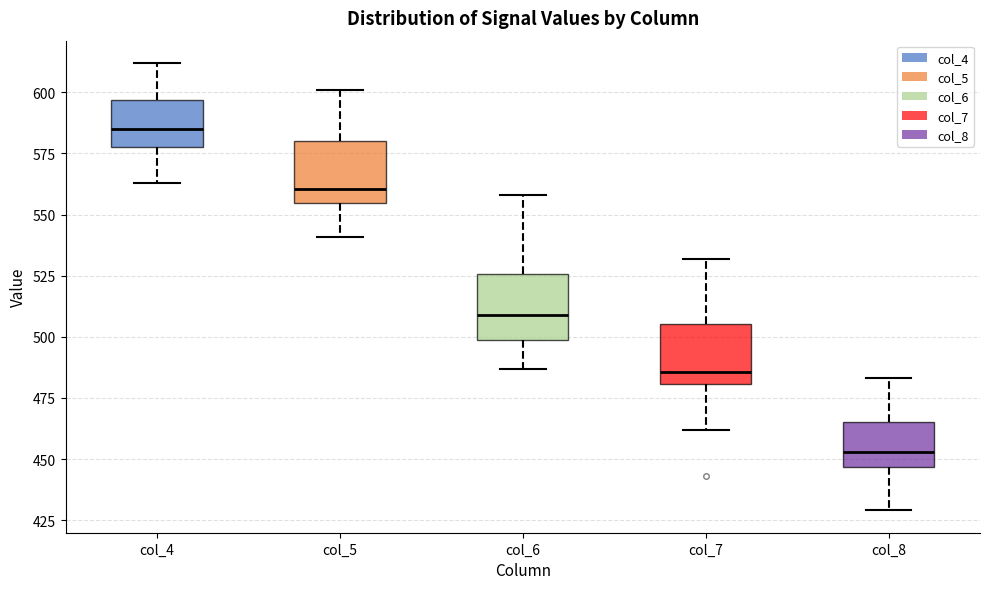

Where is the upper edge of the box for col_4 on the y-axis? The values are not printed on the chart, so give them approximately, as read against the axis.

595